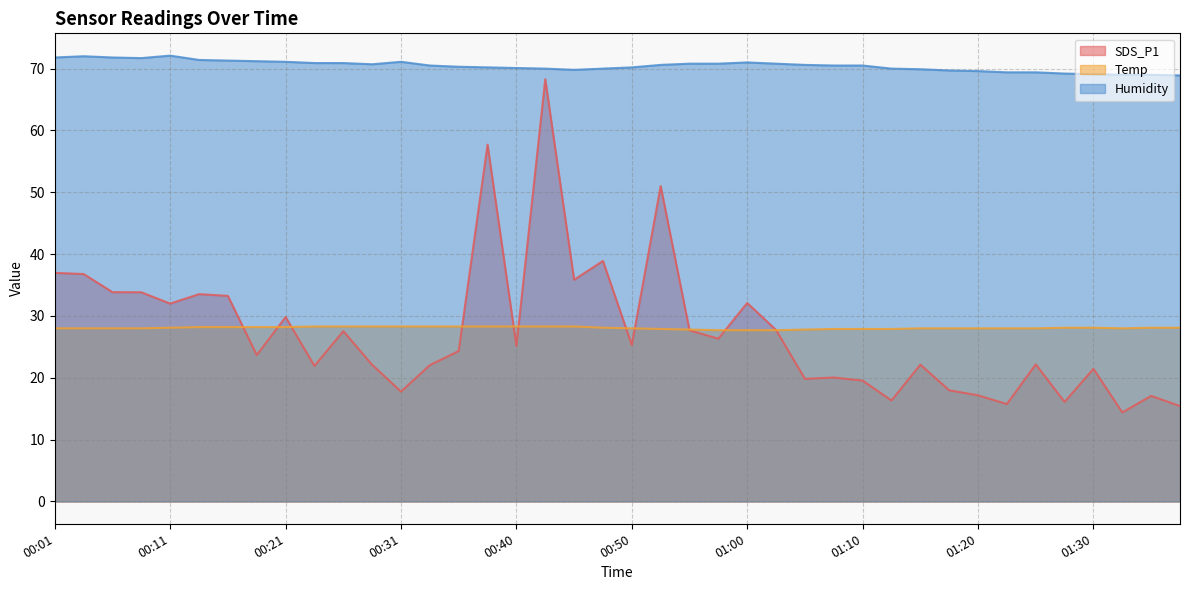

At which label does Humidity first exceed 70?

00:01